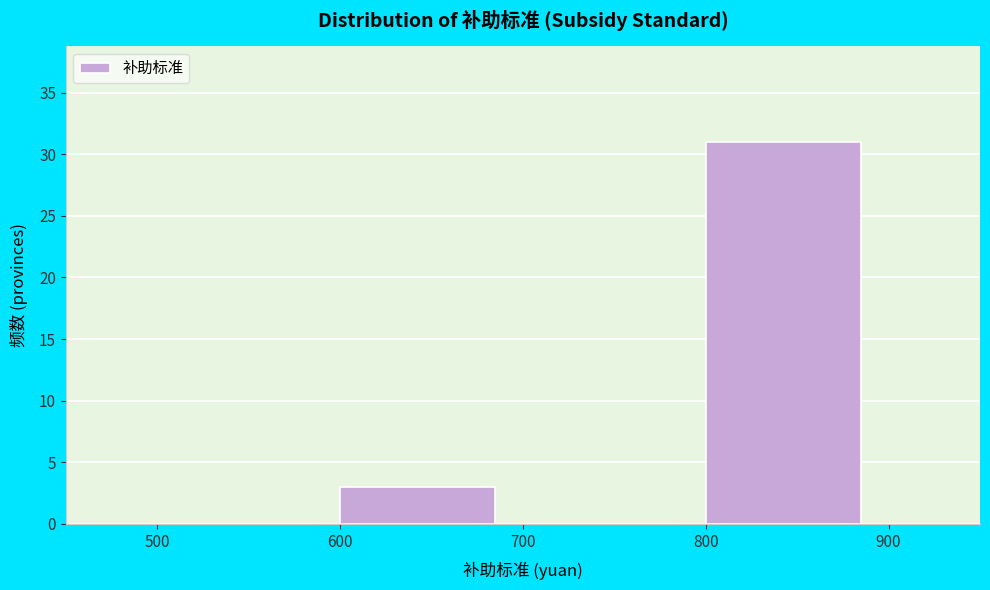

Over which range of the x-axis is the bar tallest?

800 to 900